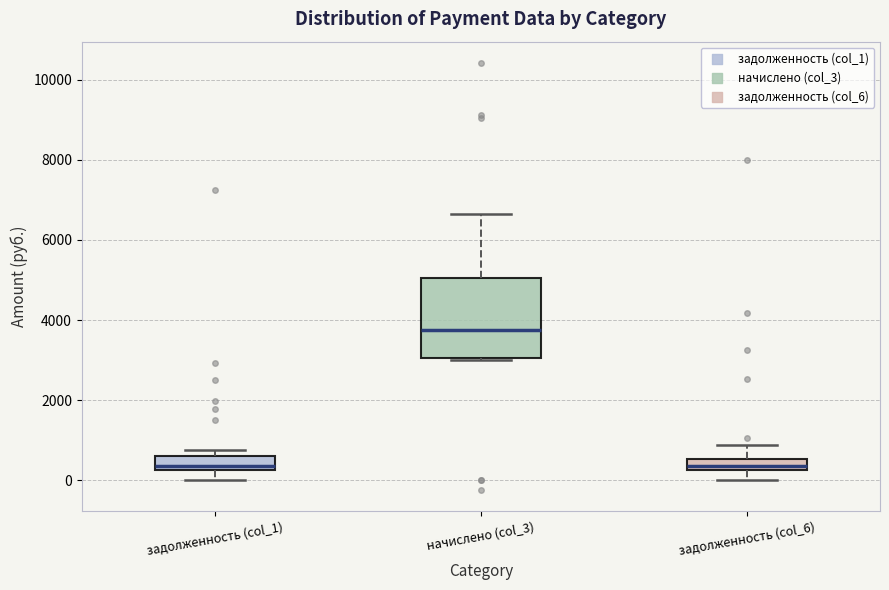

Which box has the highest median line?

начислено (col_3)